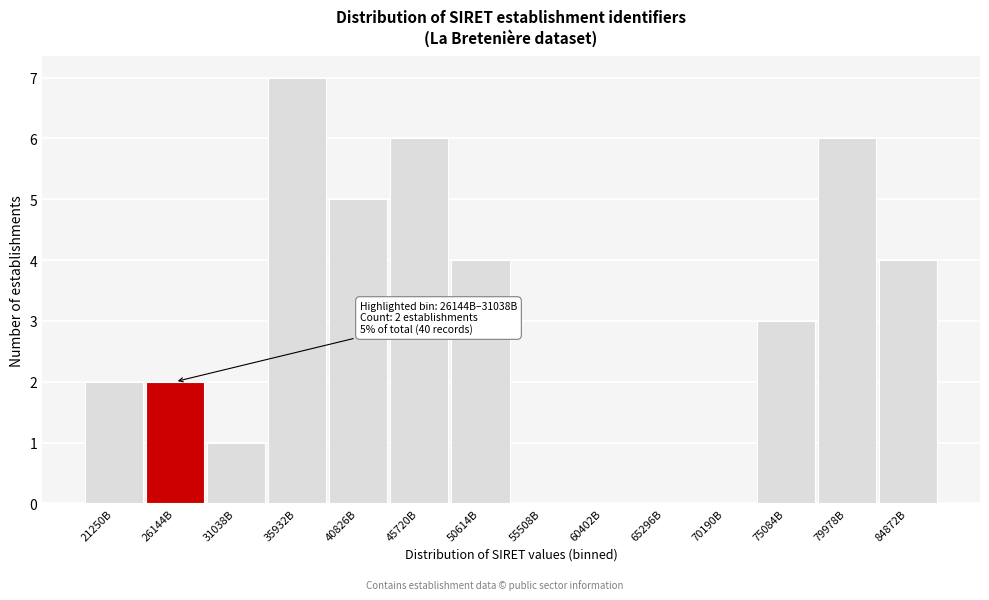

Reading right to left, extract all data points from this chart.

84872B=4	79978B=6	75084B=3	70190B=0	65296B=0	60402B=0	55508B=0	50614B=4	45720B=6	40826B=5	35932B=7	31038B=1	26144B=2	21250B=2